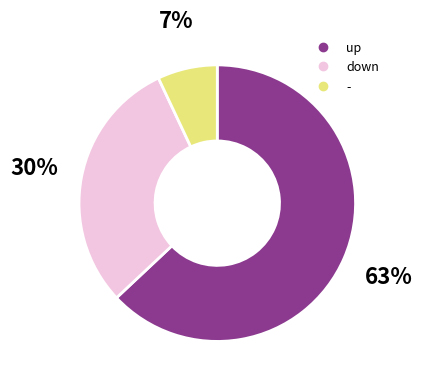

Do up and down together represent more than half of the pie?

Yes